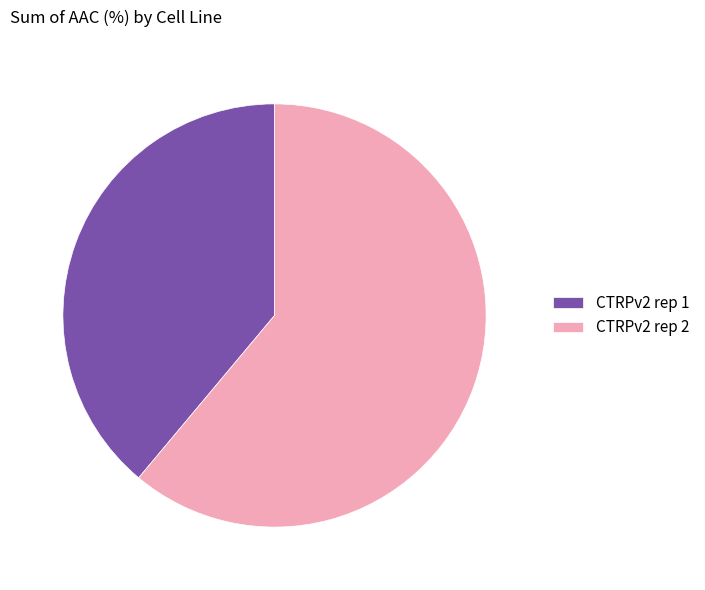

Approximately how many times larger is the value at CTRPv2 rep 2 compared to CTRPv2 rep 1?

1.6